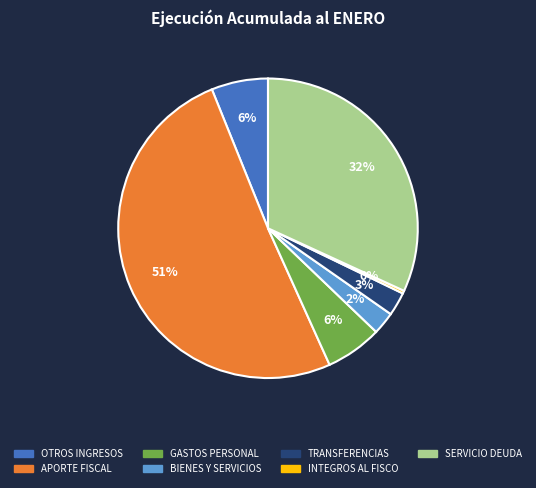

How many slices are in this pie chart?

7